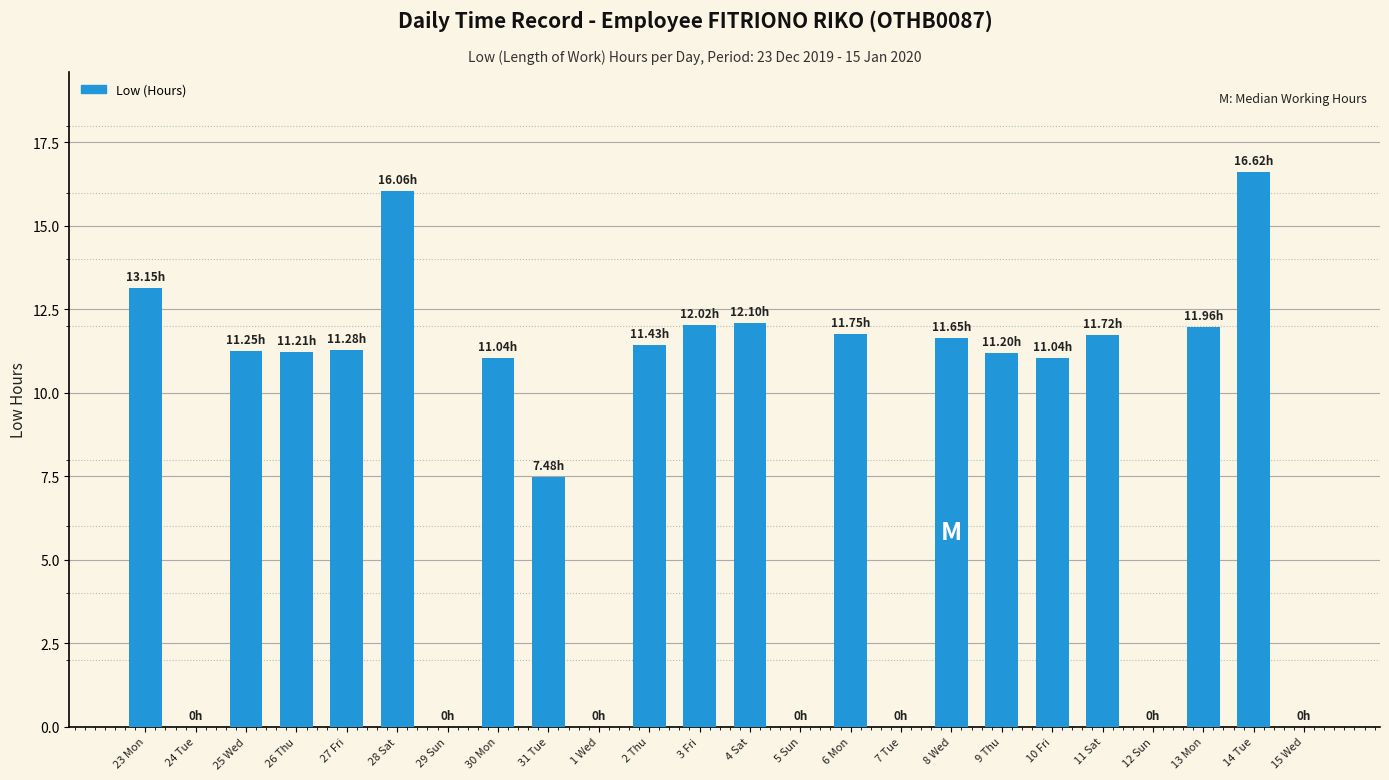

Does the chart contain stacked bars?

No